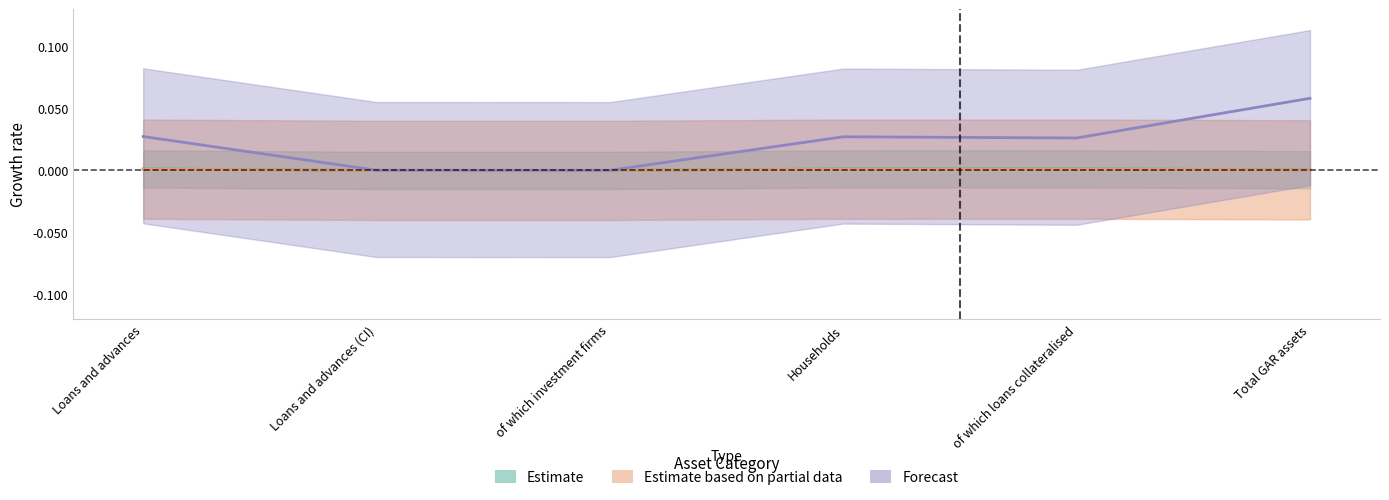

How many values in the Estimate based on partial data series exceed 0?

4